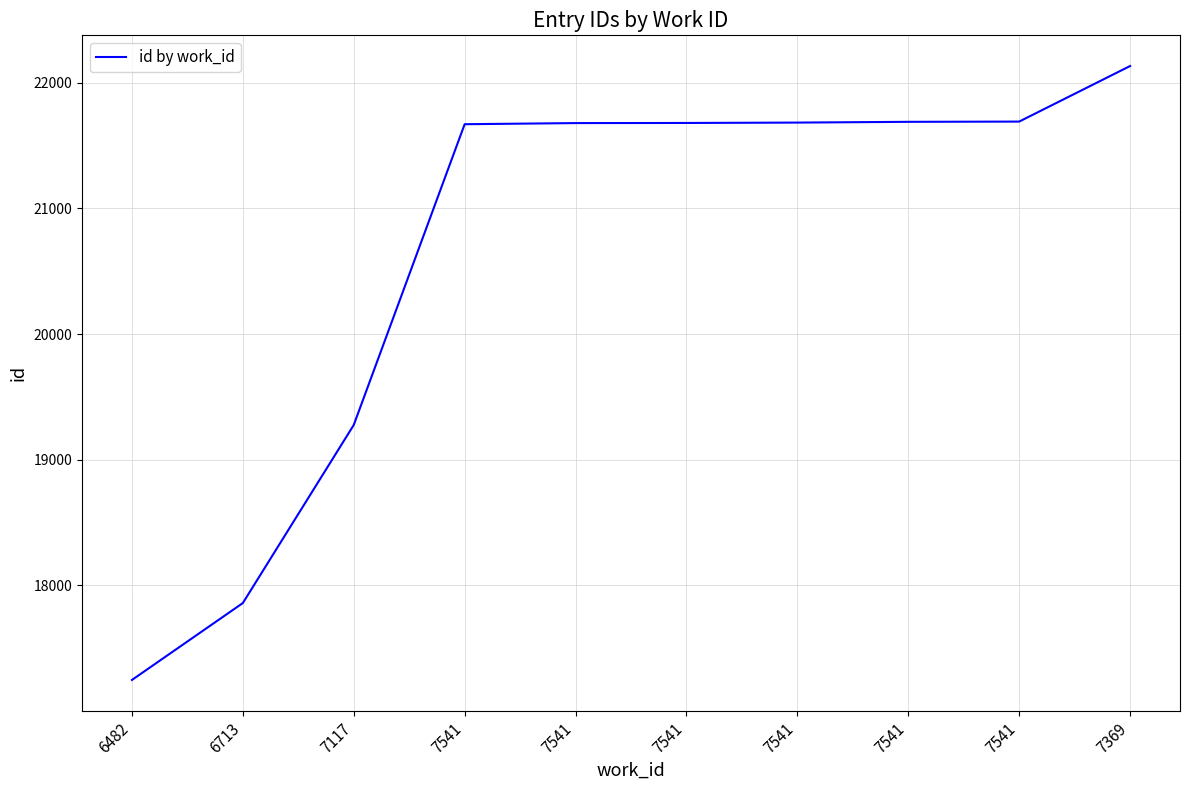

What is the smallest value displayed?

17248